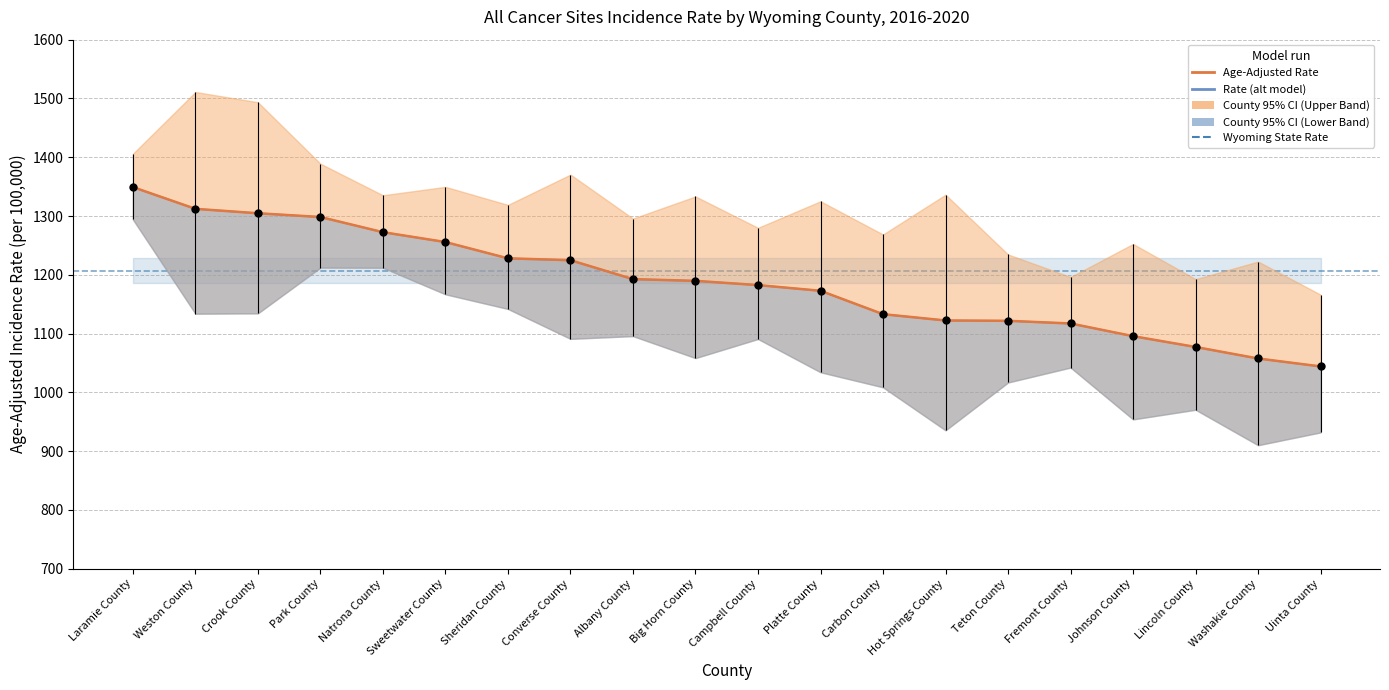

Which series has the largest total across all categories?

Age-Adjusted Rate